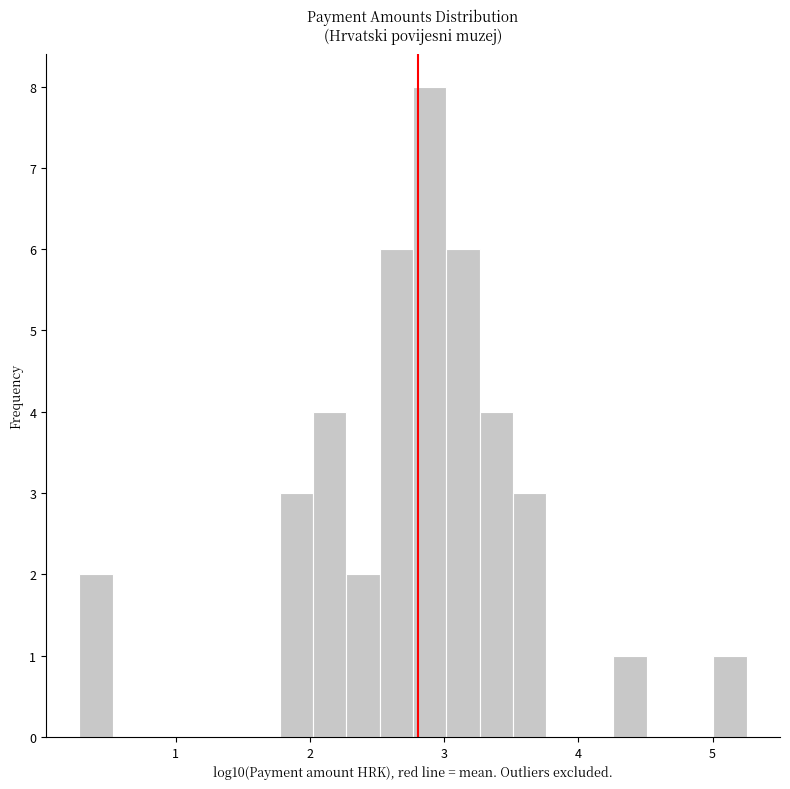

Around what value on the x-axis is the tallest bar? Give the approximate position of its centre, as read against the axis.

2.9